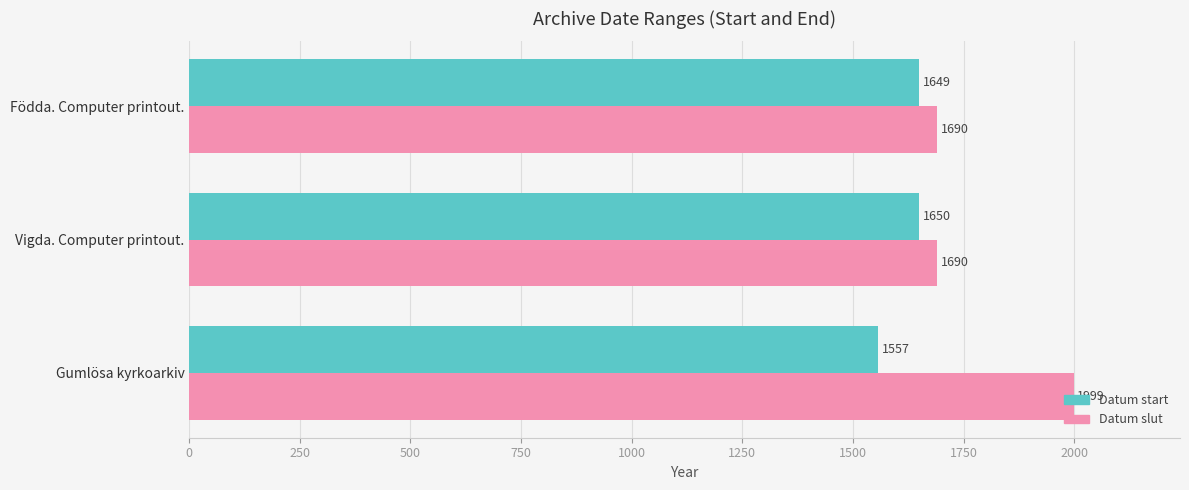

At which label does Datum start reach its peak?

Vigda. Computer printout.